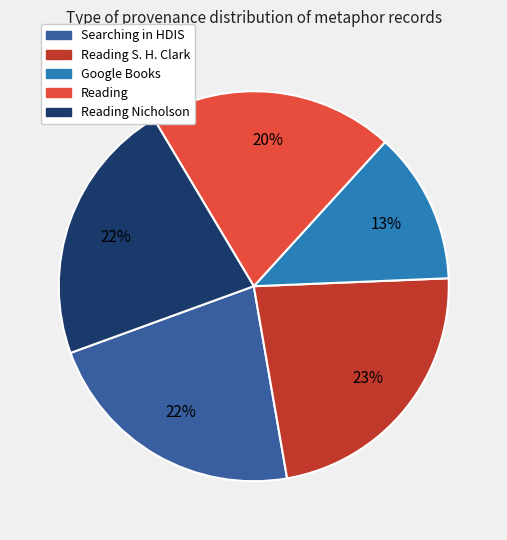

How many segments does this pie chart have?

5